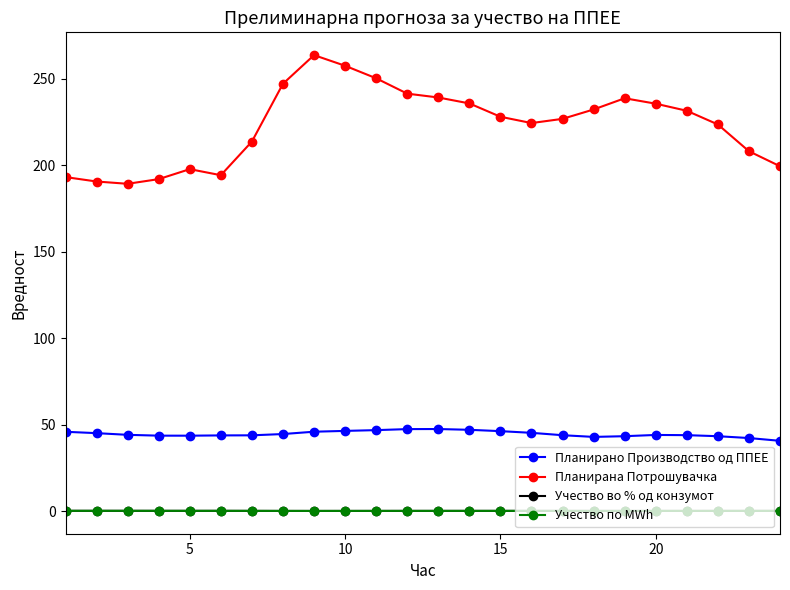

Does the chart display data point markers on the line(s)?

Yes